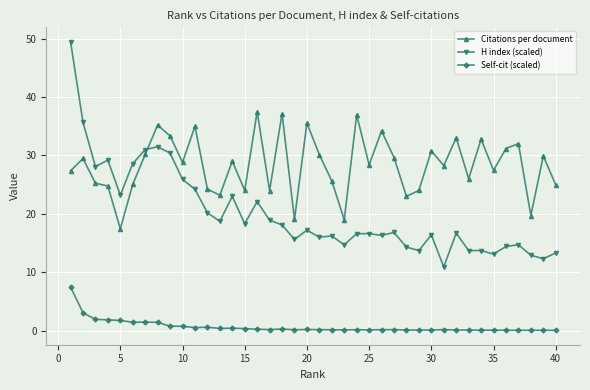

What is the value of the H index (scaled) point at the 28th from the left?

14.3